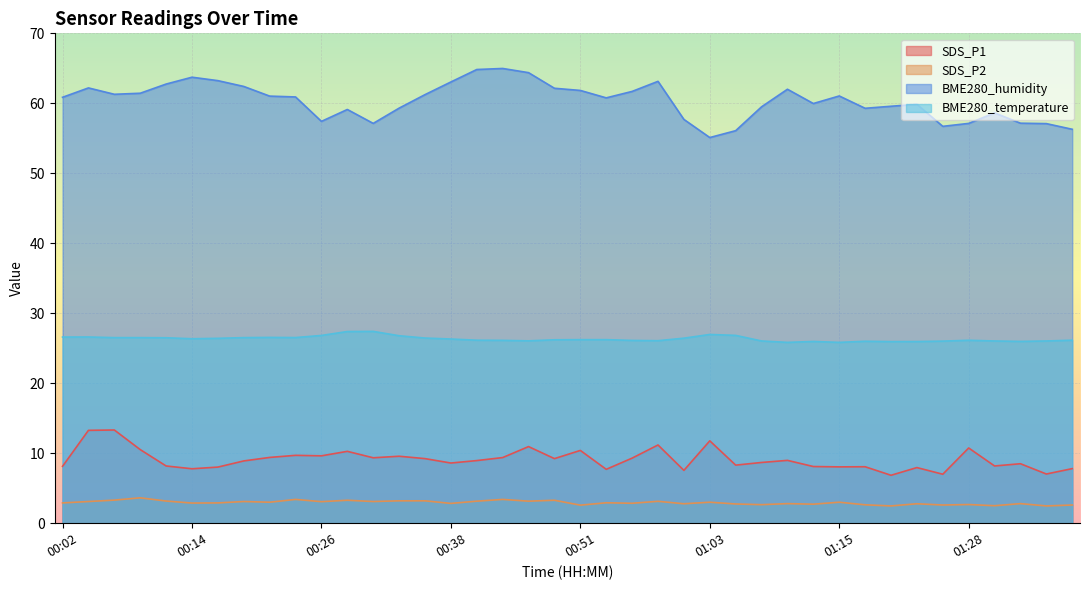

How many lines are shown in the chart?

4